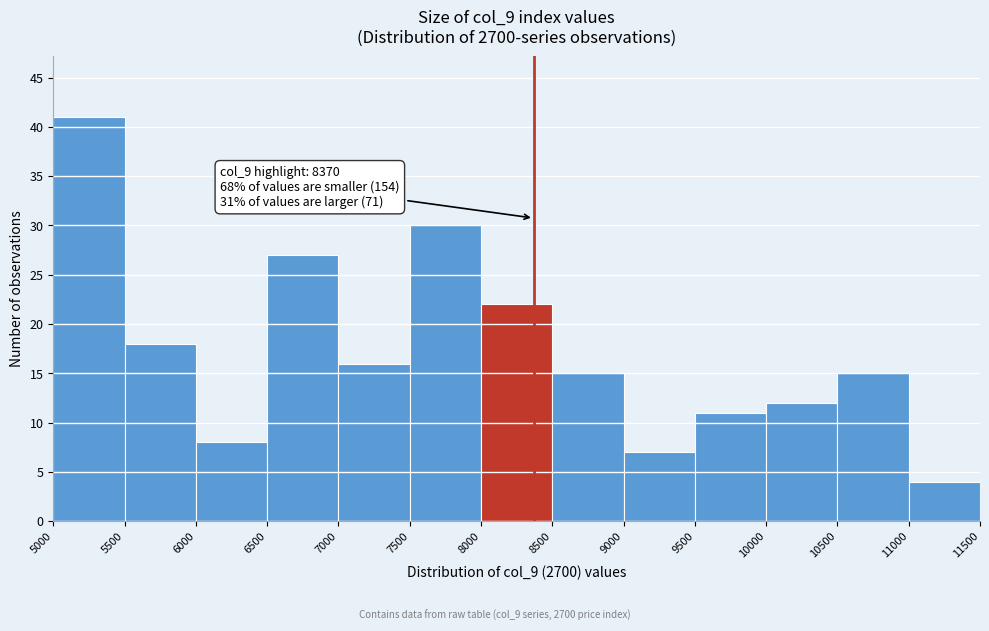

Which range on the x-axis has the tallest bar?

5000 to 5500